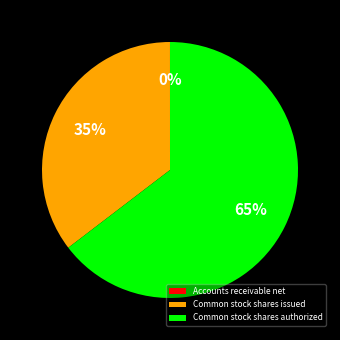

Which category accounts for the majority?

Common stock shares authorized